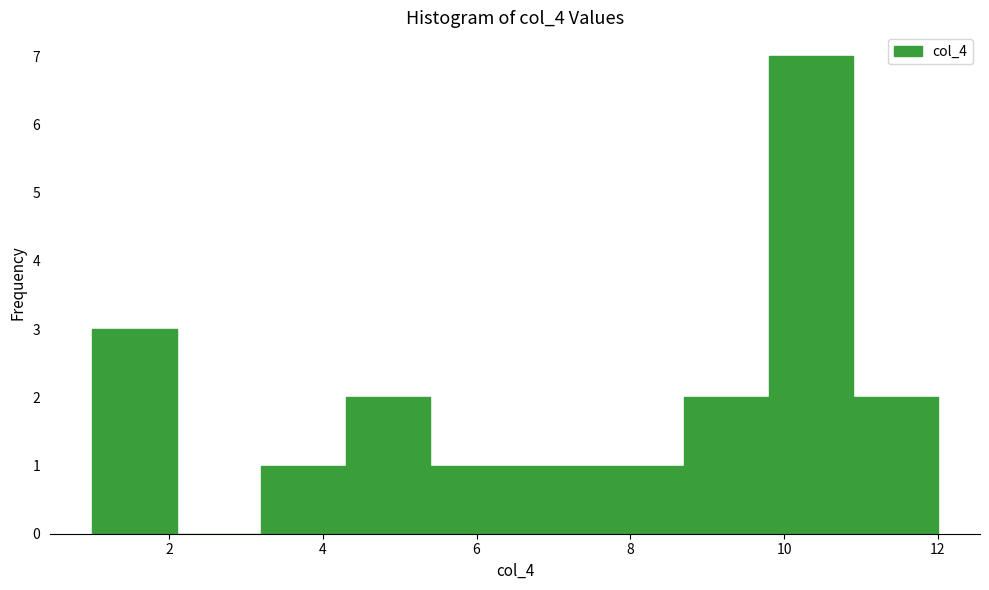

Over which range of the x-axis is the bar tallest?

9.8 to 10.9